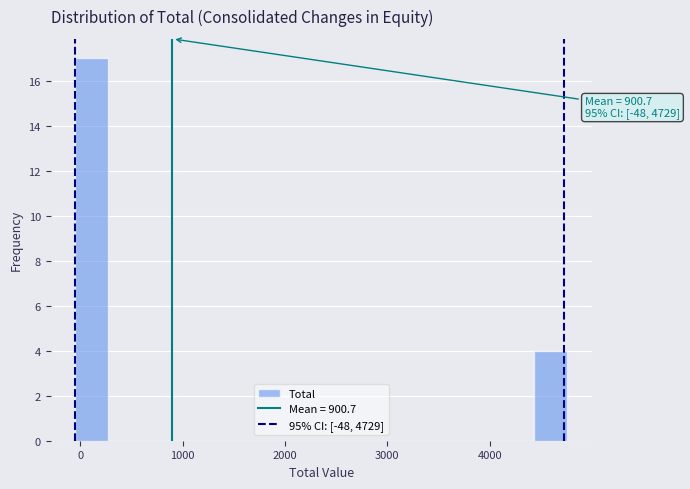

Around what value on the x-axis is the tallest bar? Give the approximate position of its centre, as read against the axis.

100